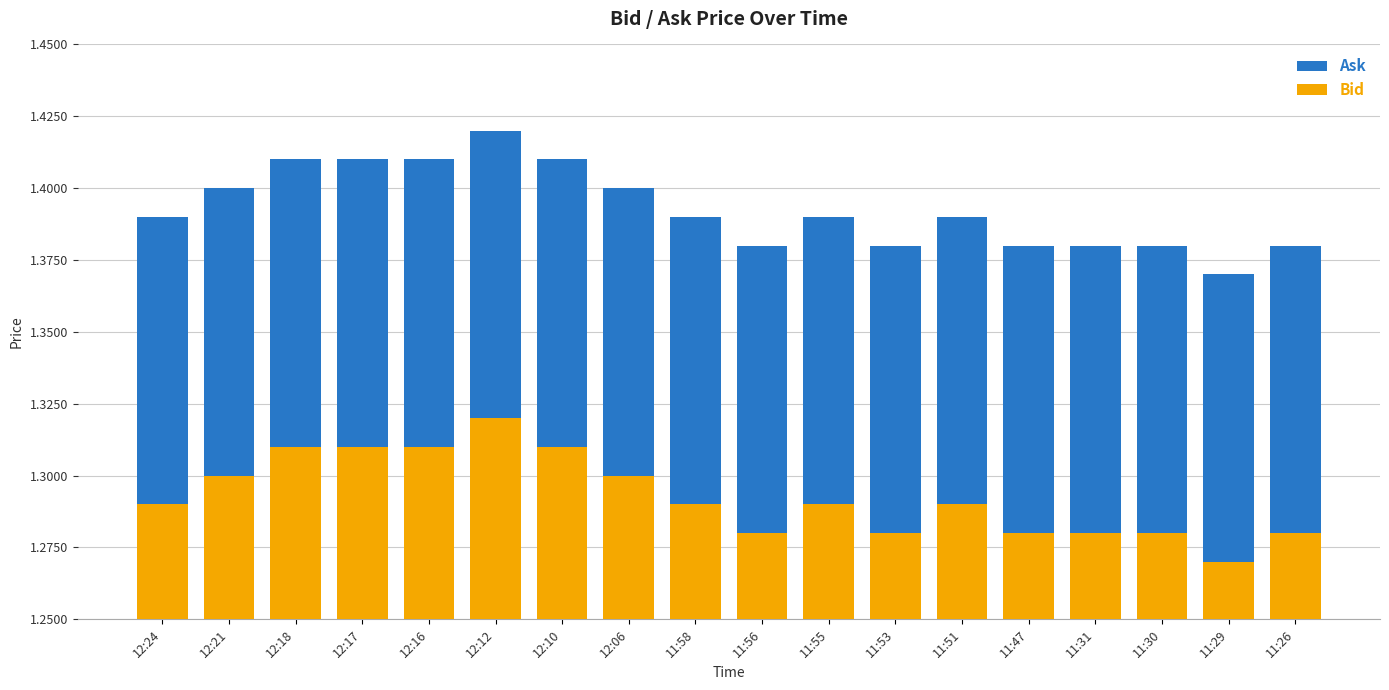

The Ask series shows 1.4 at 11:47. True or false?

True